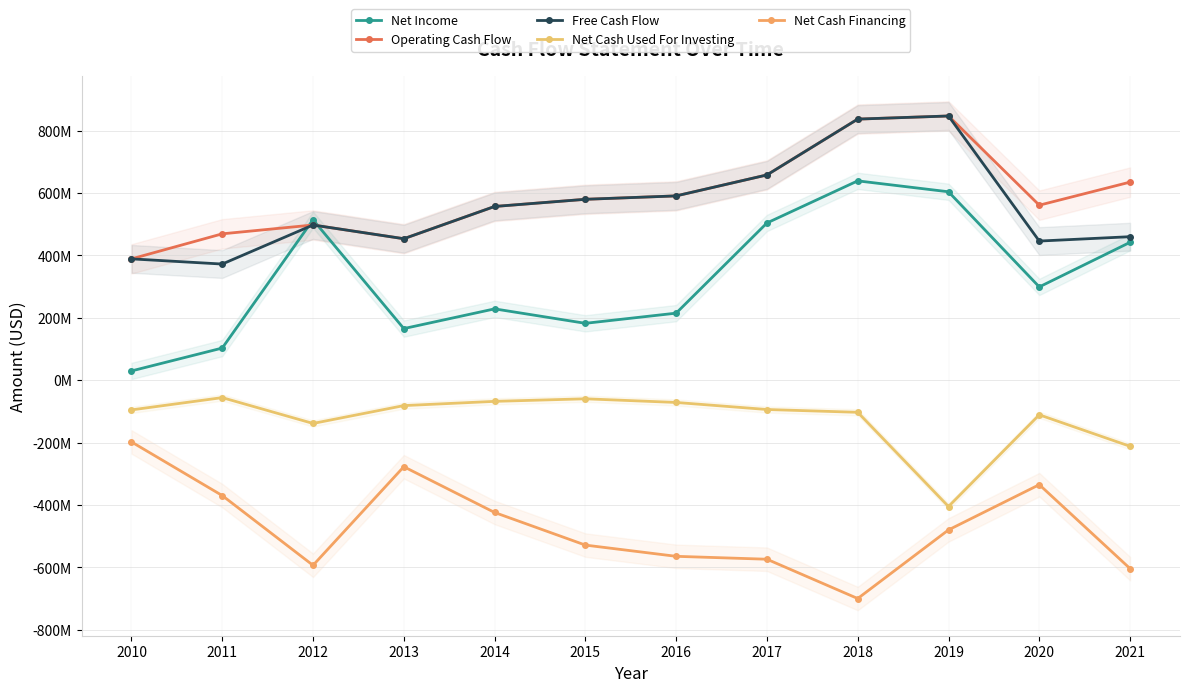

What are all the series names shown in the legend?

Net Income, Operating Cash Flow, Free Cash Flow, Net Cash Used For Investing, Net Cash Financing